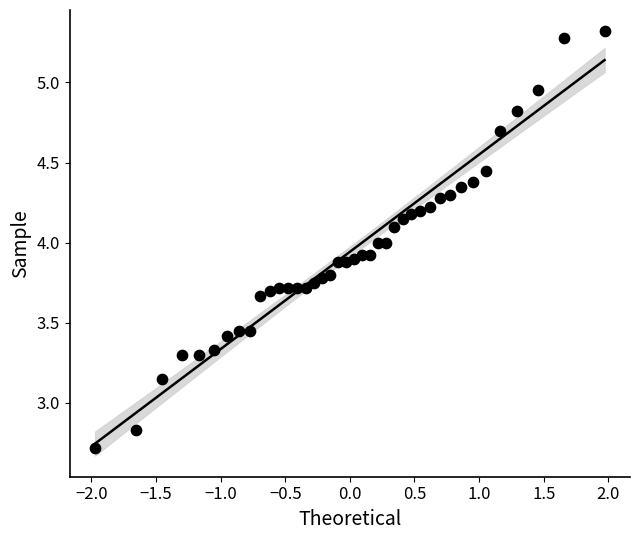

What is the range of X values (max minus min)?

3.9